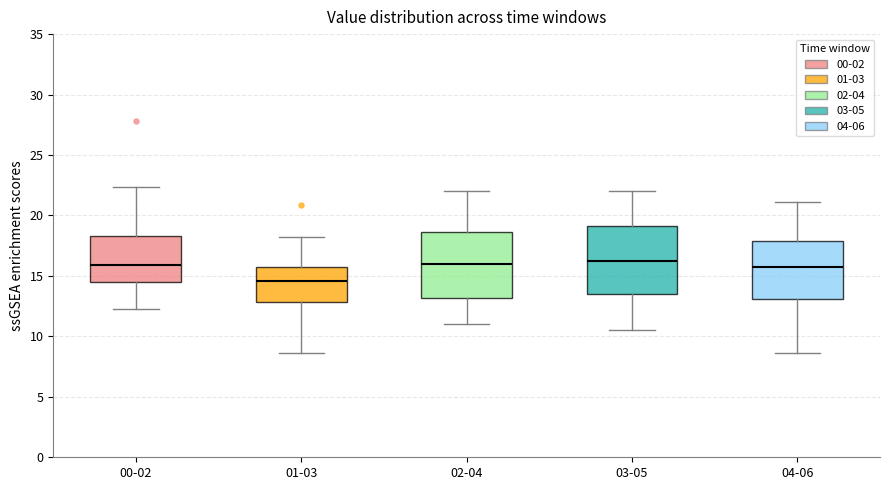

Which box's median line is the lowest?

01-03